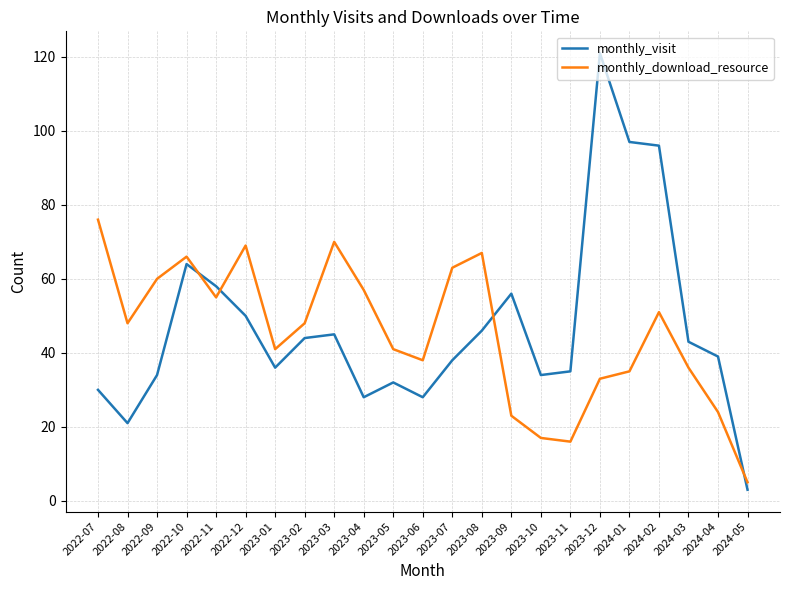

True or false: monthly_download_resource and monthly_visit intersect in this chart.

True